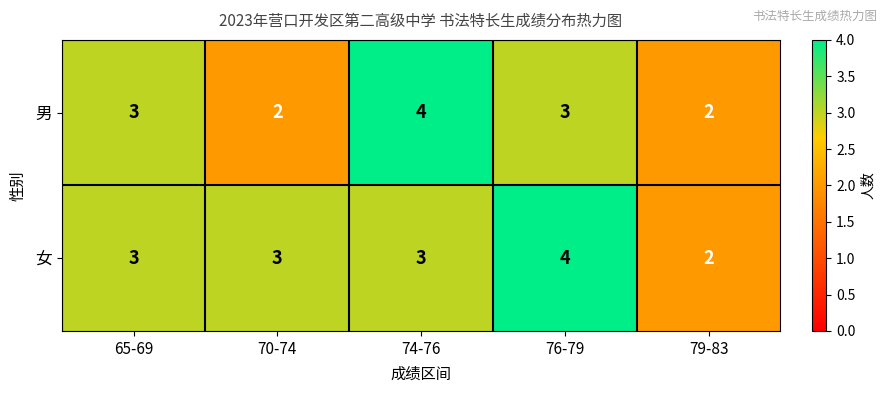

What is the approximate value of 男 at 74-76?

4